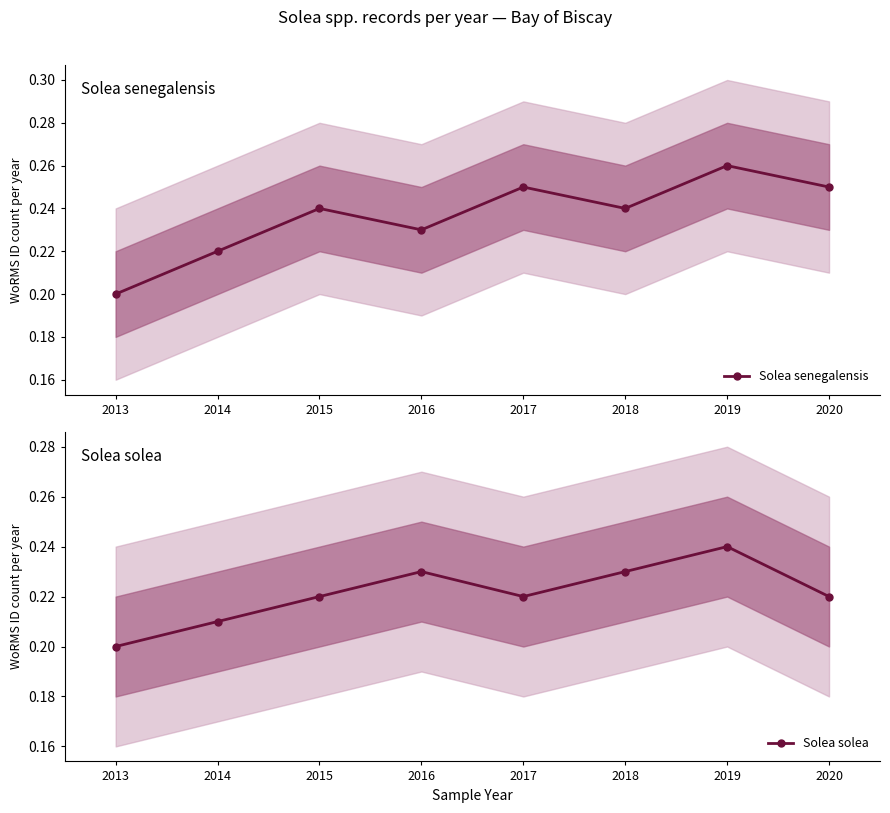

At which category does Solea solea reach its first local peak?

2016